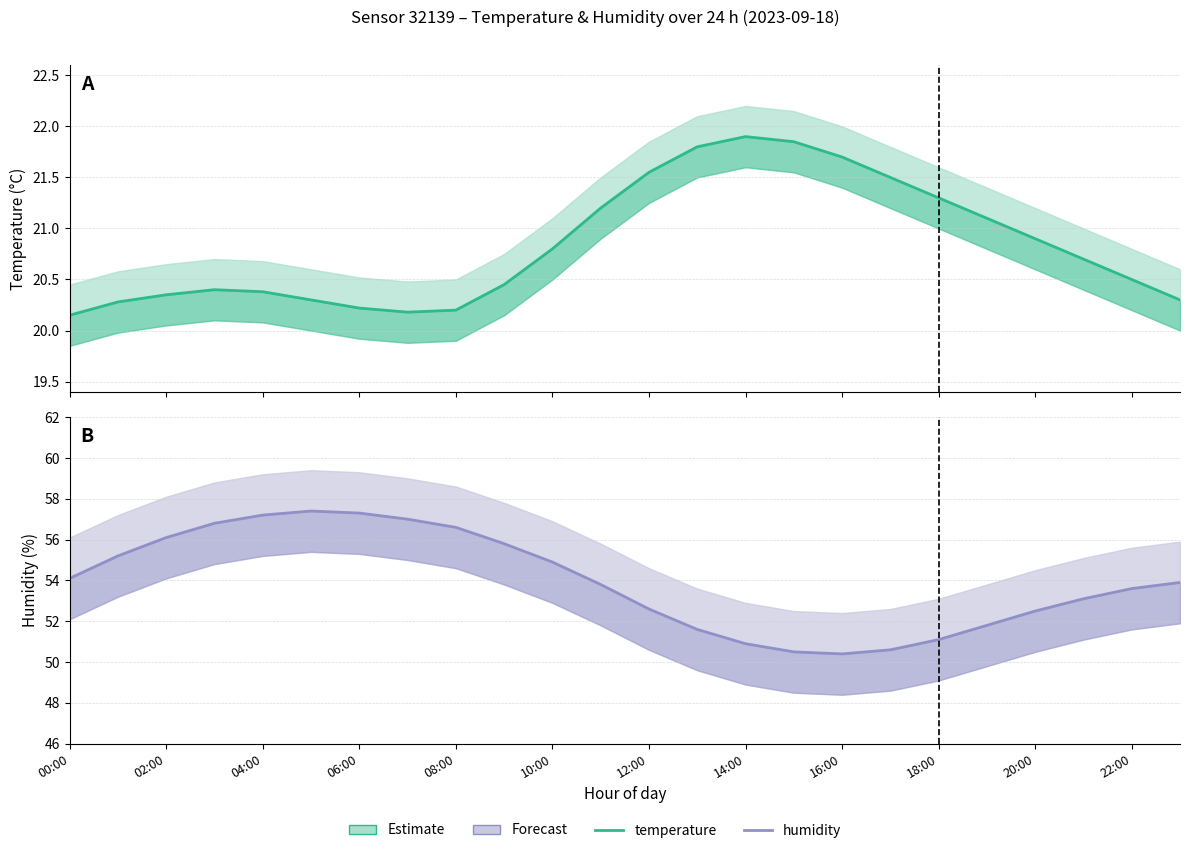

Count the number of categories in the chart.

24